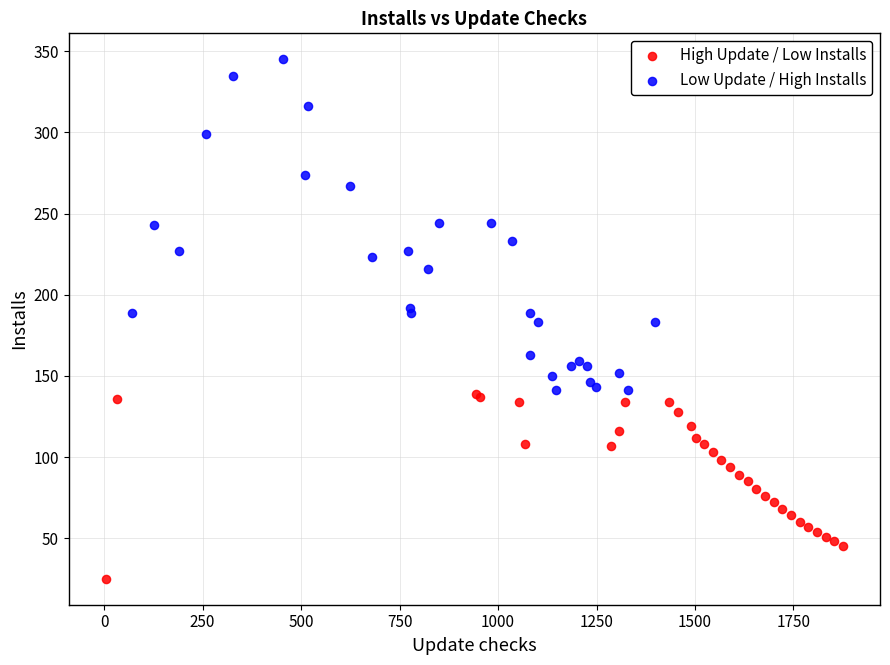

Which series reaches the minimum Y coordinate?

High Update / Low Installs